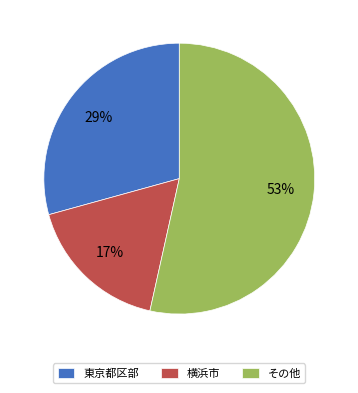

Between 東京都区部 and 横浜市, which is larger?

東京都区部